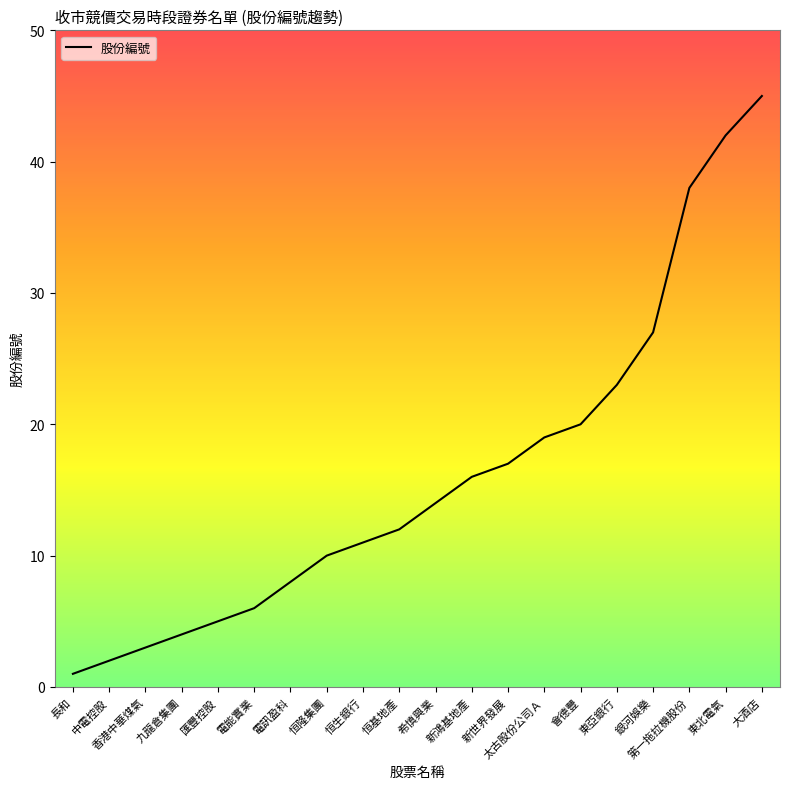

What is the sum of the values at 第一拖拉機股份 and 電訊盈科?

46